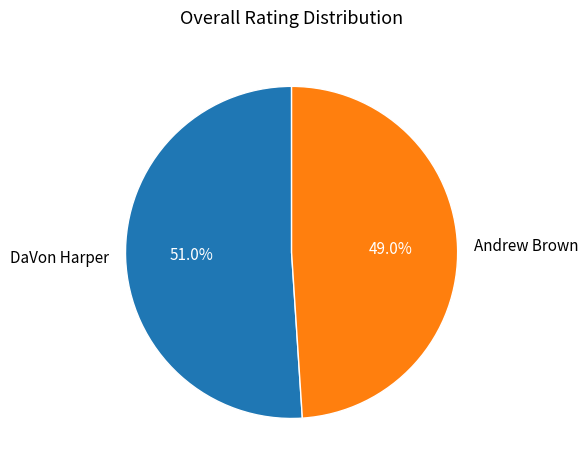

To the nearest percent, what portion does Andrew Brown represent?

49%